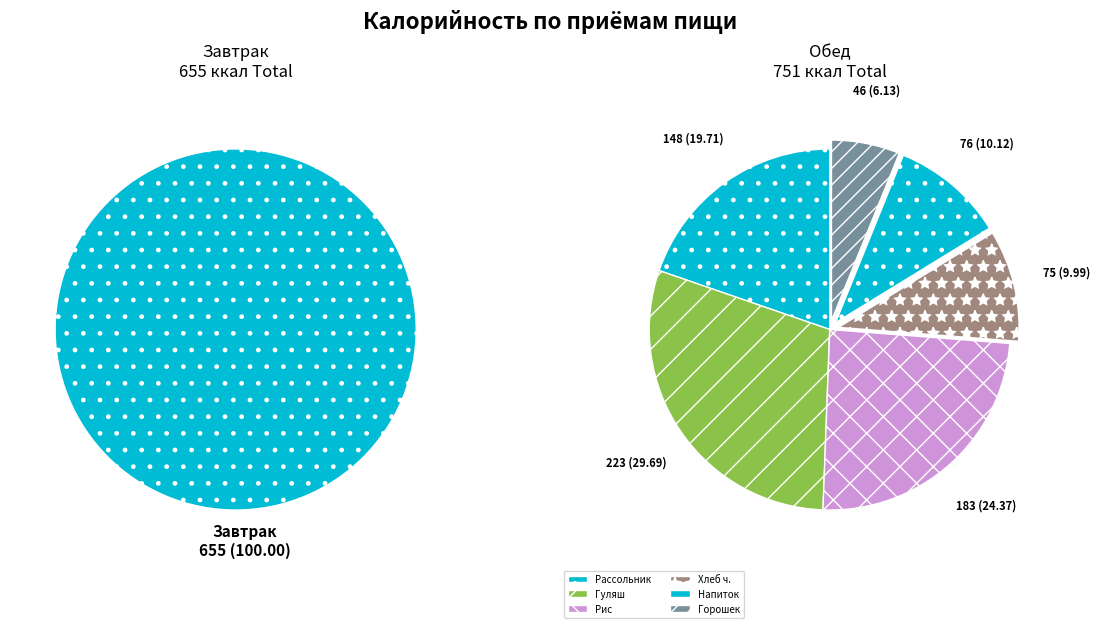

Do Омлет натуральный с маслом and Повидло/Горошек together represent more than half of the pie?

No